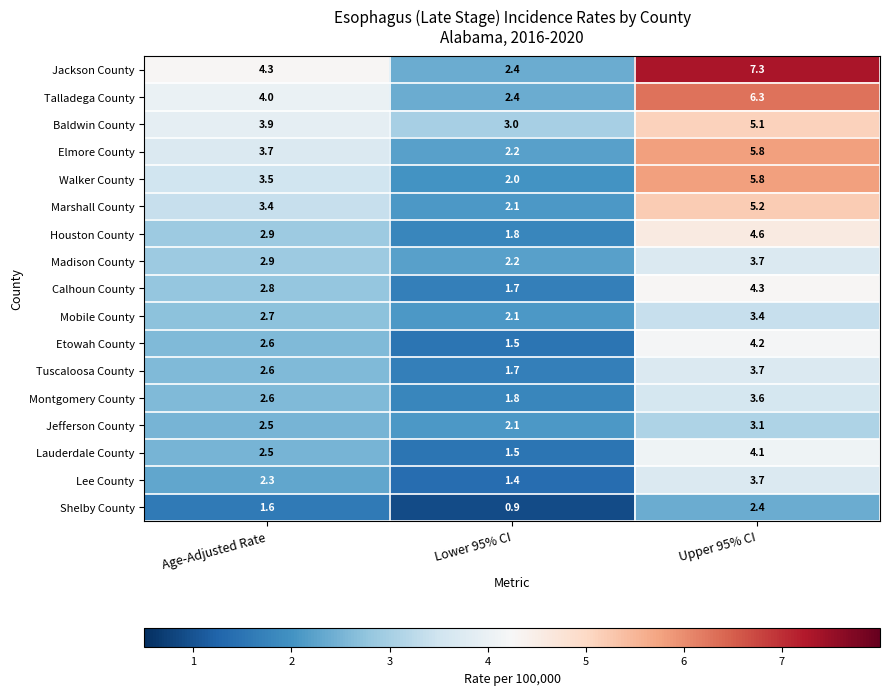

Count the number of data series in this chart.

17